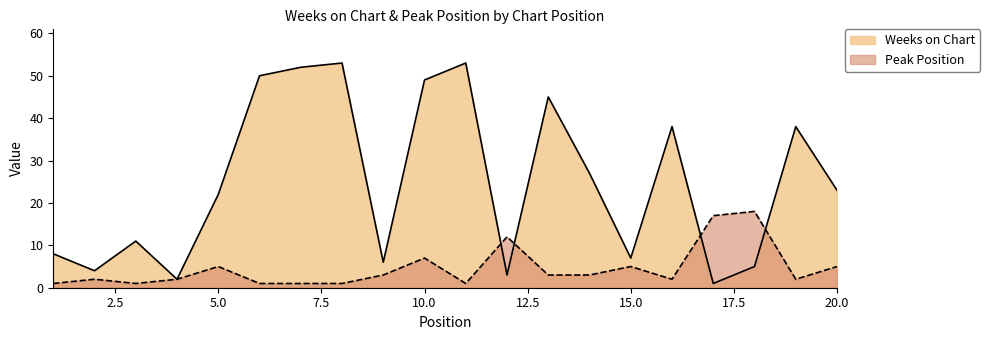

True or false: Weeks on Chart has more than 2 interior local peaks.

True